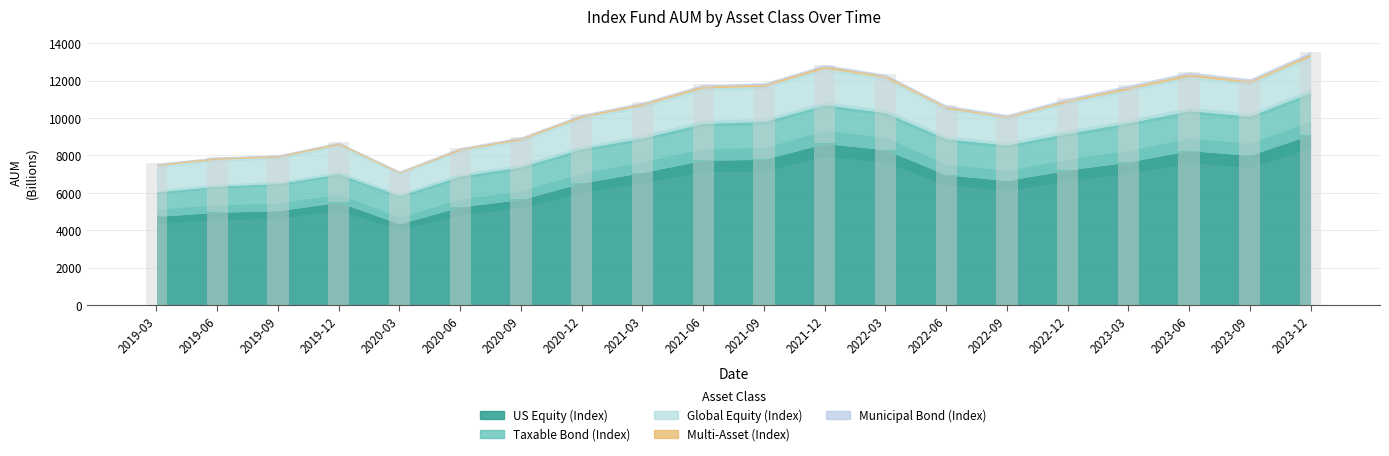

What is the lowest value of the Municipal Bond (Index) series?

38